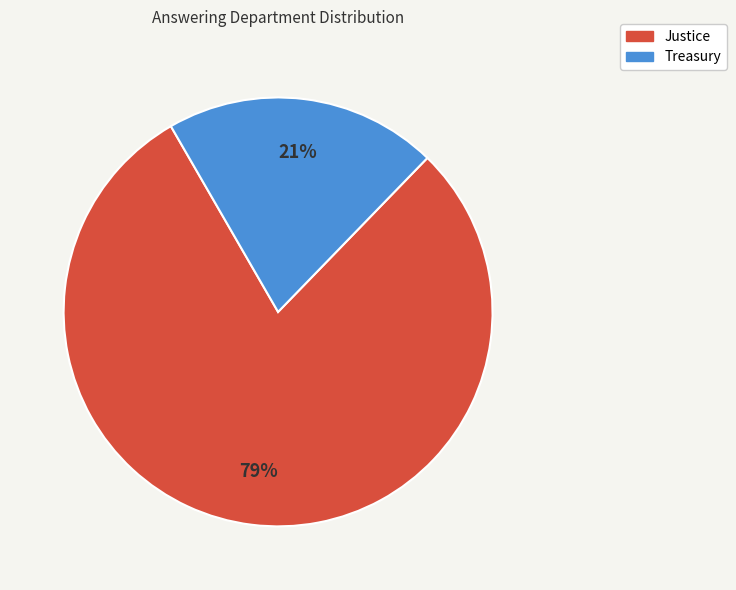

To the nearest percent, what portion does Treasury represent?

21%